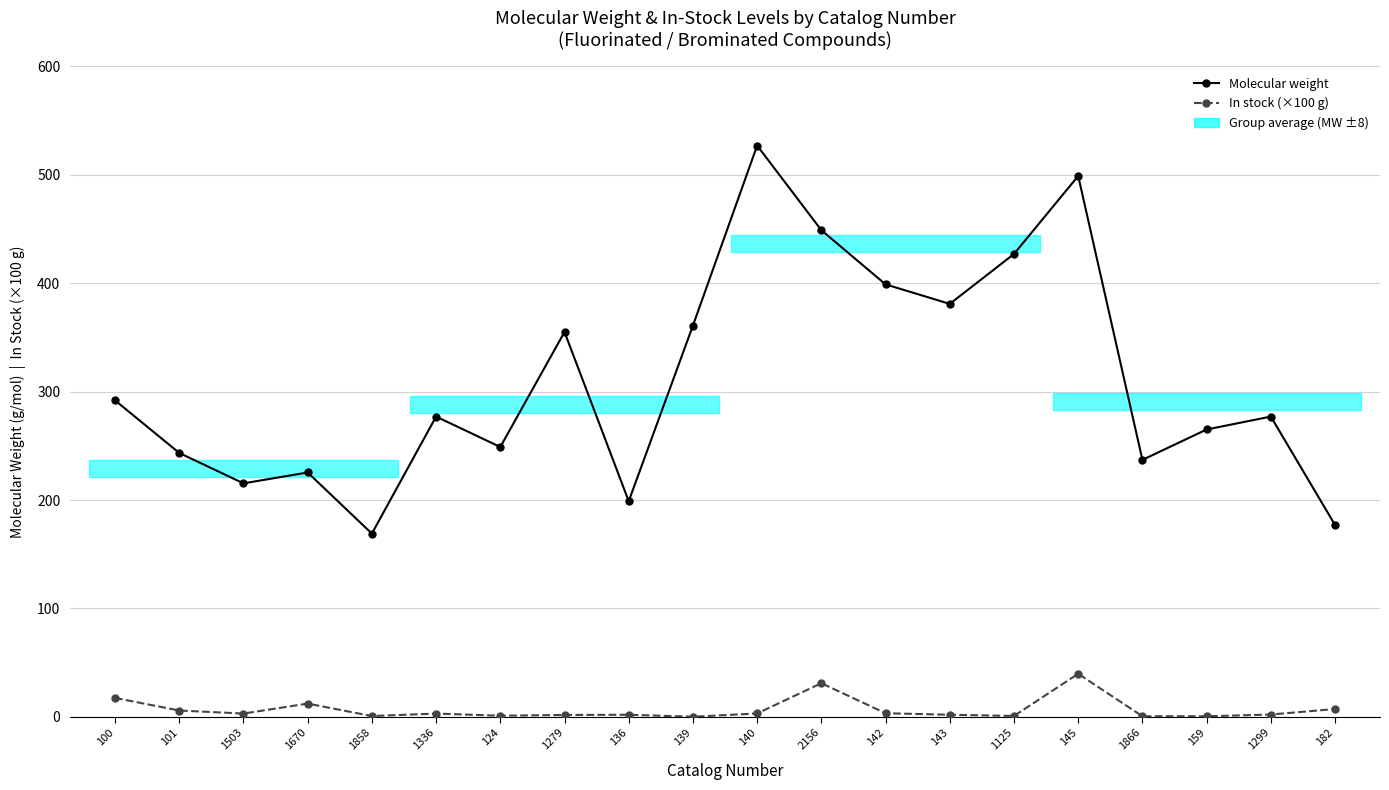

How many interior local peaks does the In stock (×100 g) series have?

5